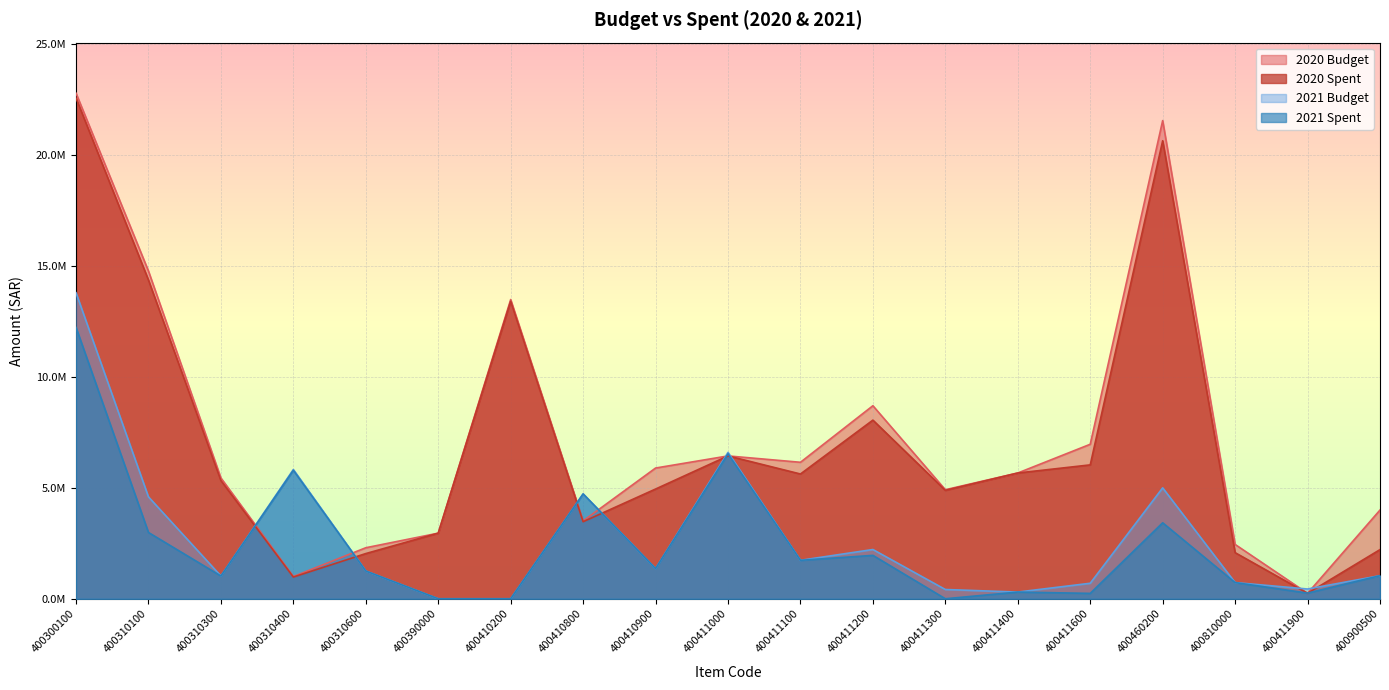

List the series in order of their peak value, highest first.

2020 Budget, 2020 Spent, 2021 Budget, 2021 Spent